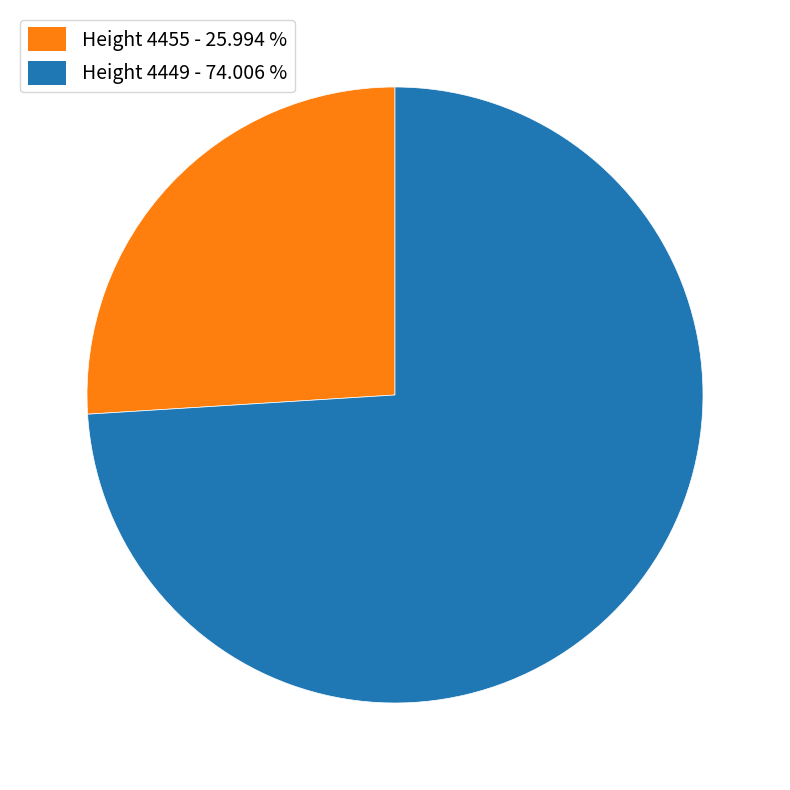

Is there any slice that represents more than half of the pie?

Yes